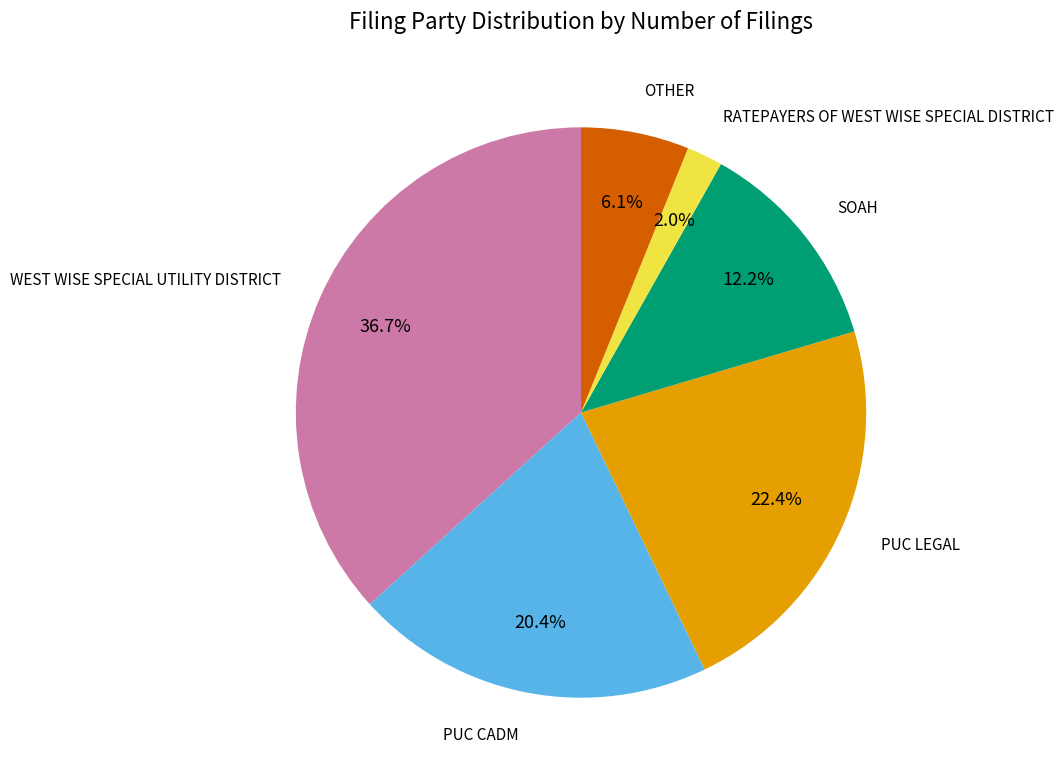

Rank the categories by value from lowest to highest.

RATEPAYERS OF WEST WISE SPECIAL DISTRICT, OTHER, SOAH, PUC CADM, PUC LEGAL, WEST WISE SPECIAL UTILITY DISTRICT